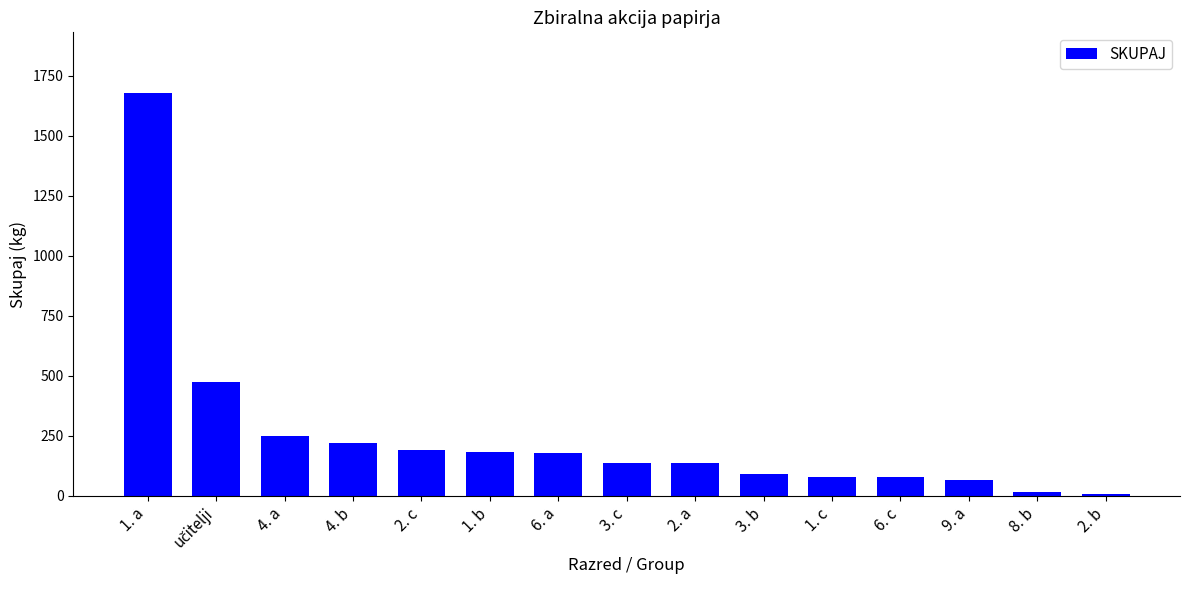

What is the approximate value at 9. a, to the nearest 50?

50